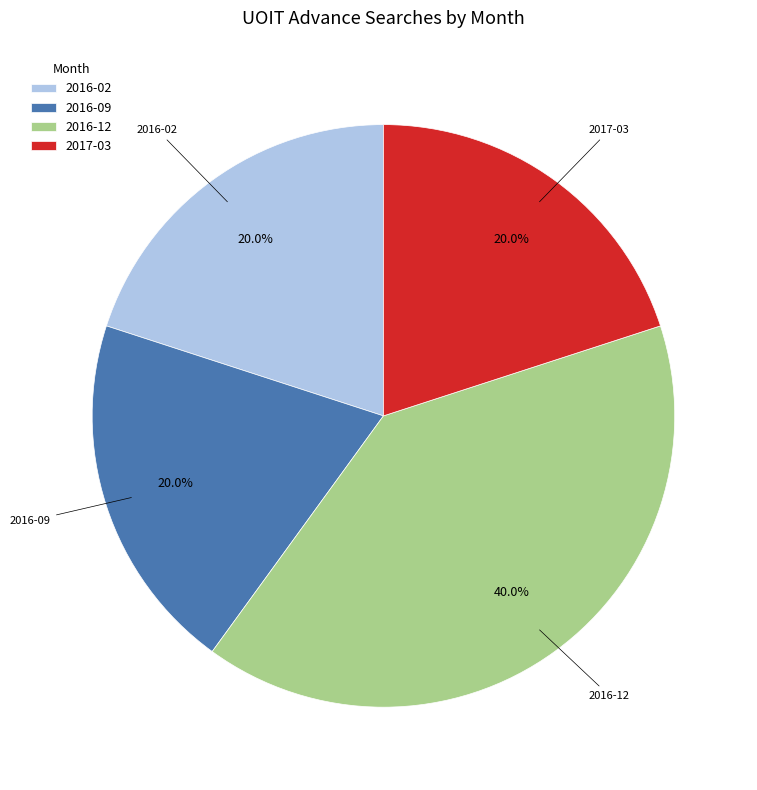

Which category has the biggest portion of the pie?

2016-12